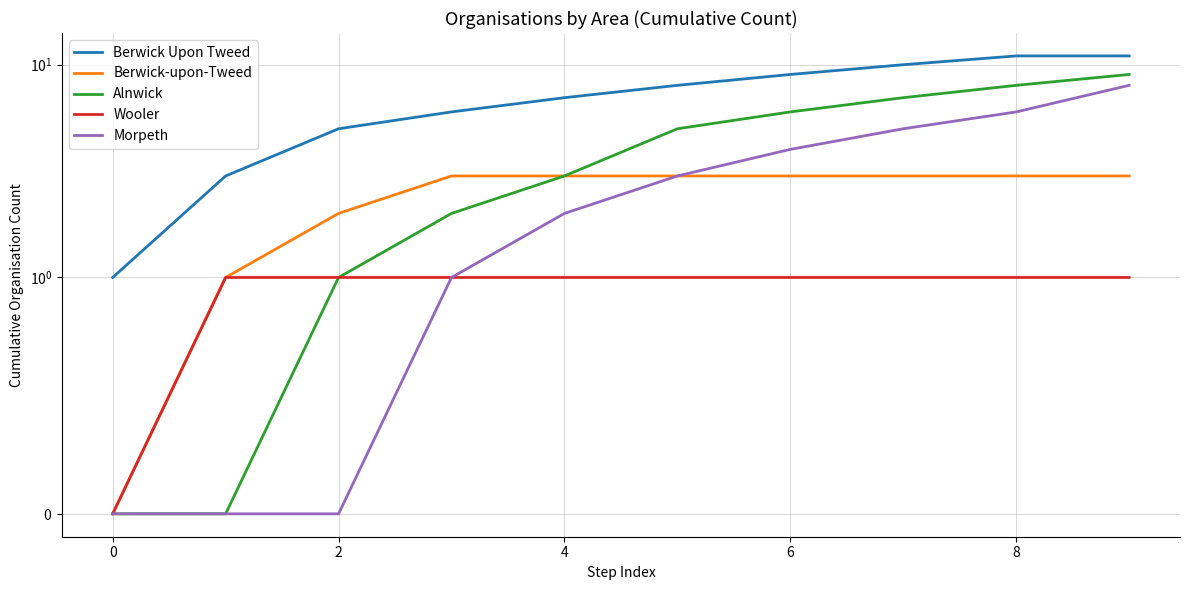

At which category is the sum across all series the highest?

9